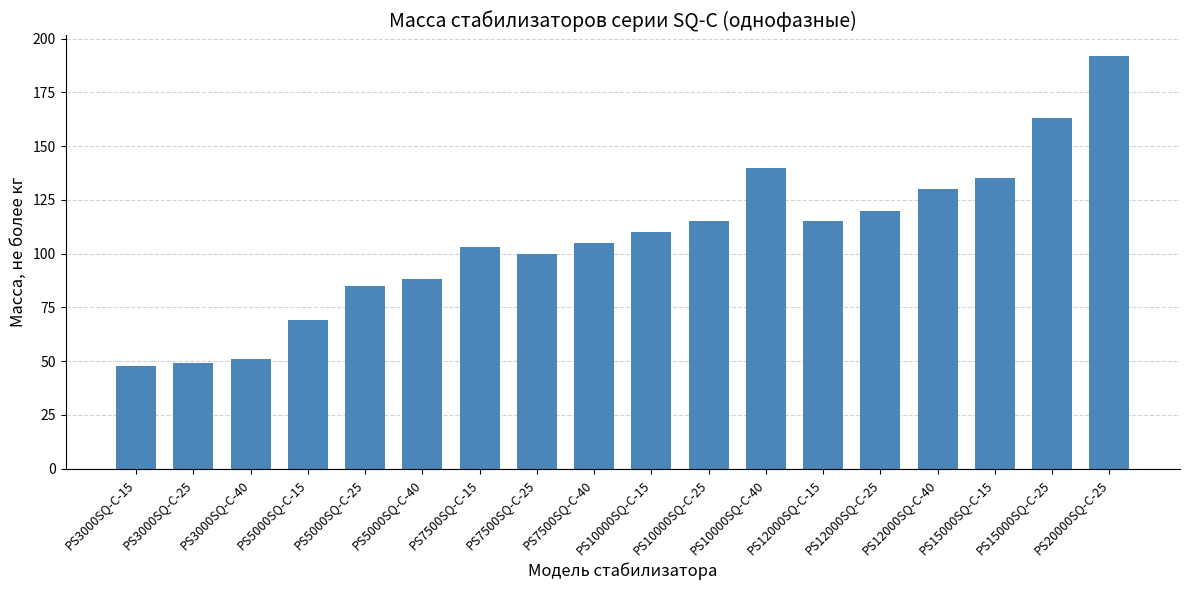

Approximately how many times larger is the value at PS5000SQ-C-15 compared to PS15000SQ-C-15?

0.5